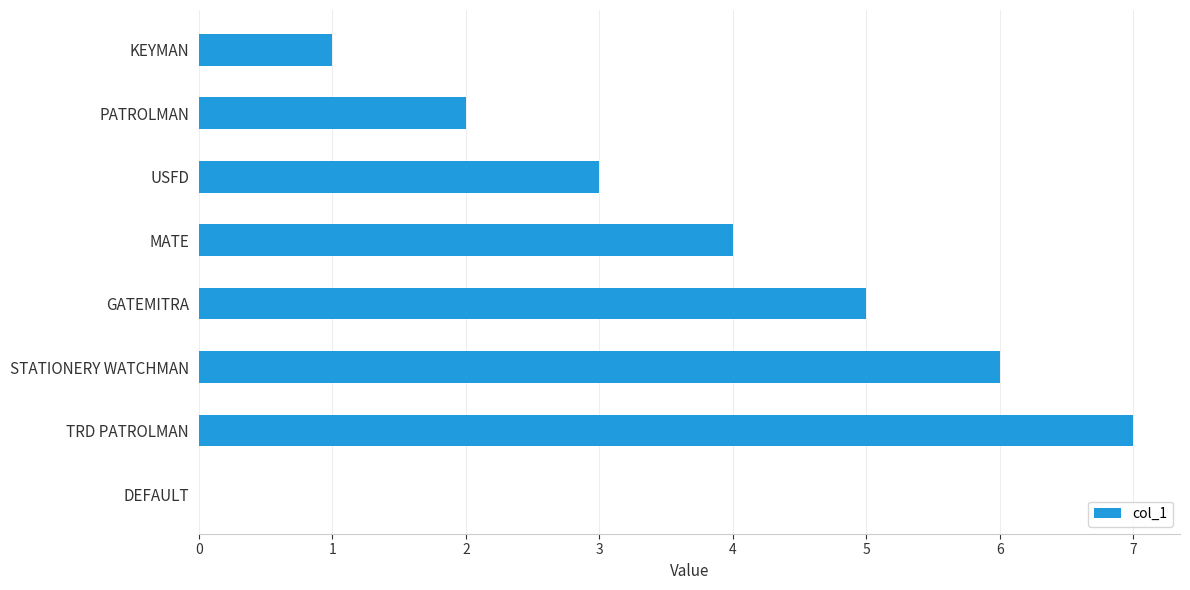

Where is the data nearest to the value 3?

USFD